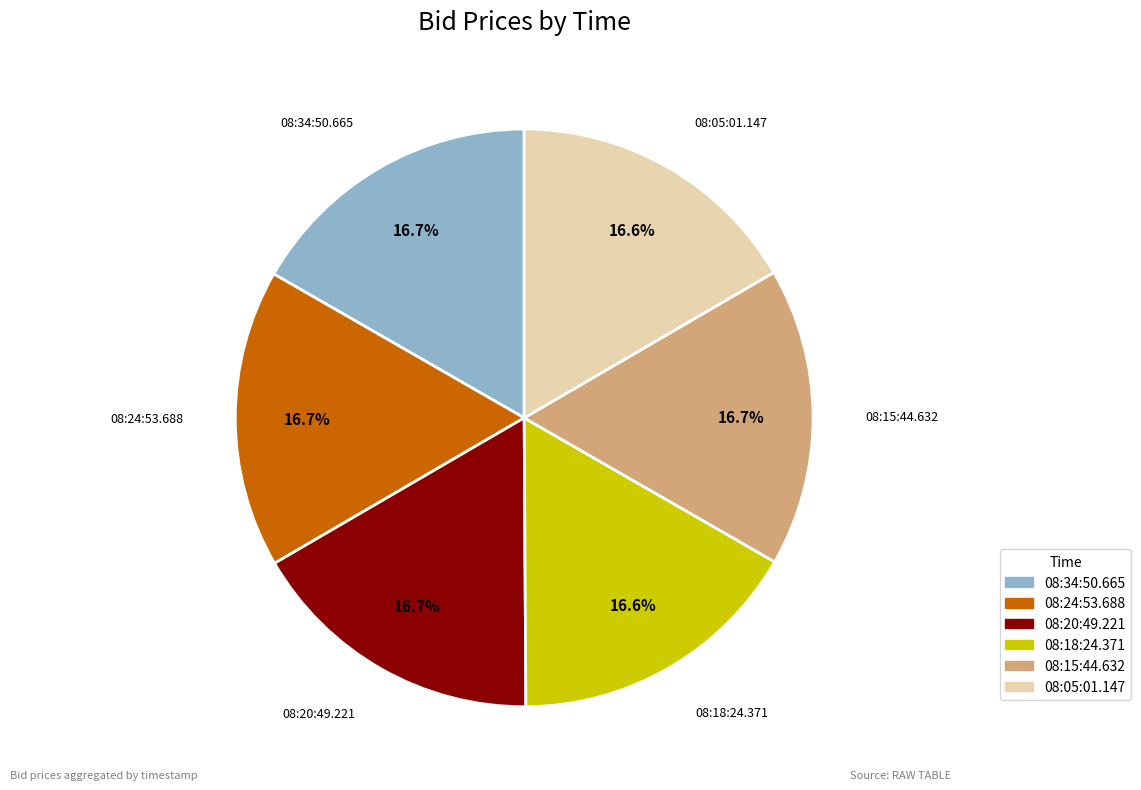

To the nearest percent, what is the average slice percentage?

17%